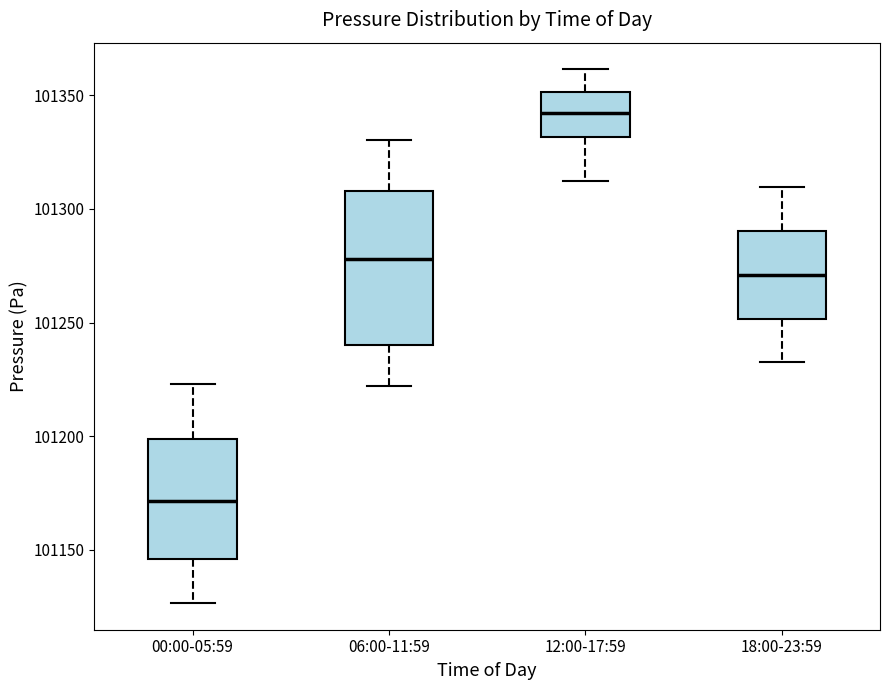

Which box has the lowest median line?

00:00-05:59